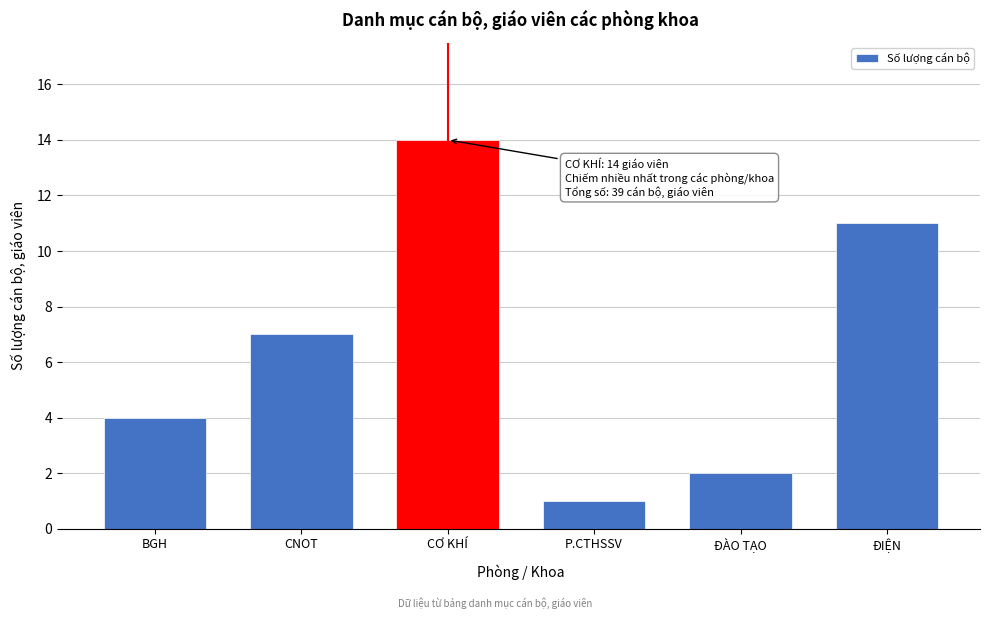

Reading right to left, transcribe all the data shown in this chart.

11	2	1	14	7	4